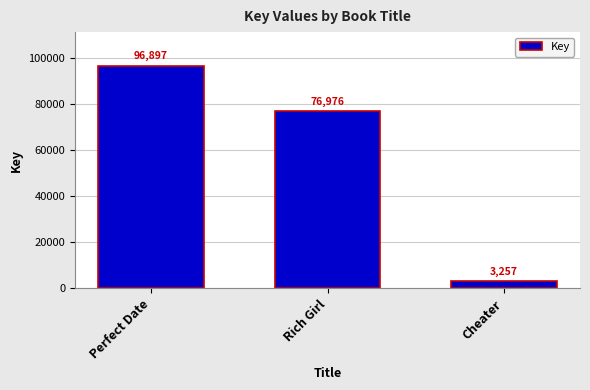

How many values are between 3257 and 96897?

3